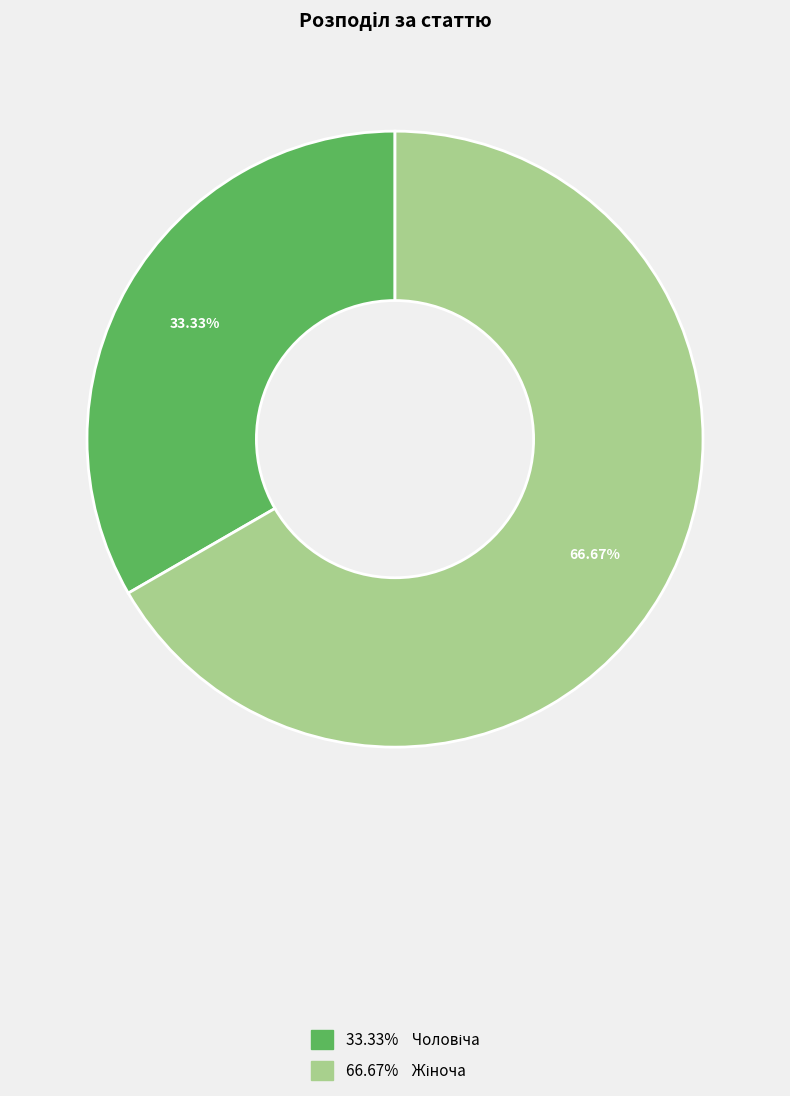

Does any single category account for the majority?

Yes